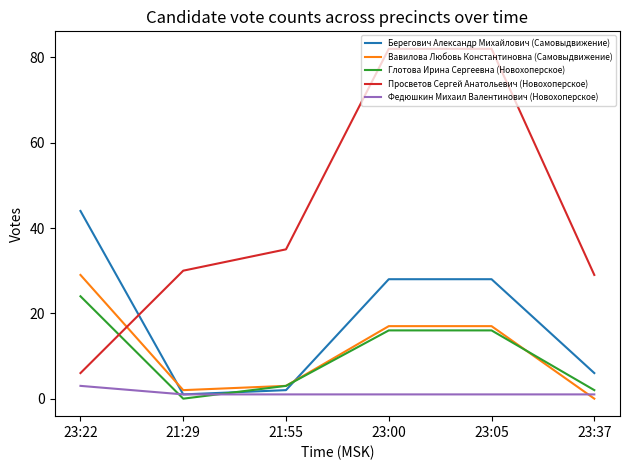

Where is the first local minimum for Глотова Ирина Сергеевна (Новохоперское)?

21:29